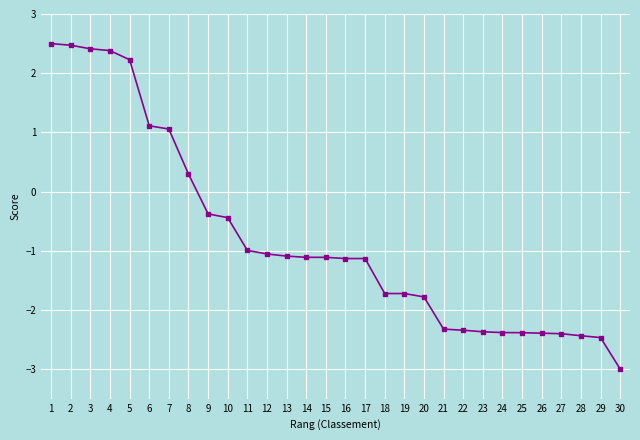

What is the value of the 30th point from the left?

-3.0